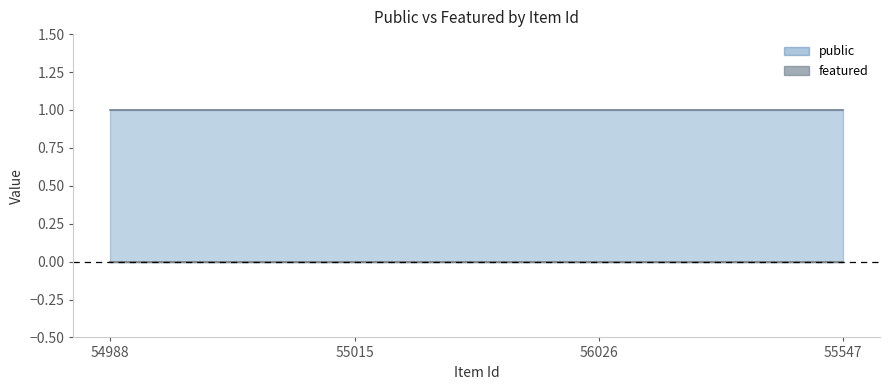

Reading left to right, extract all data points from this chart.

public: 54988=1	55015=1	56026=1	55547=1
featured: 54988=0	55015=0	56026=0	55547=0